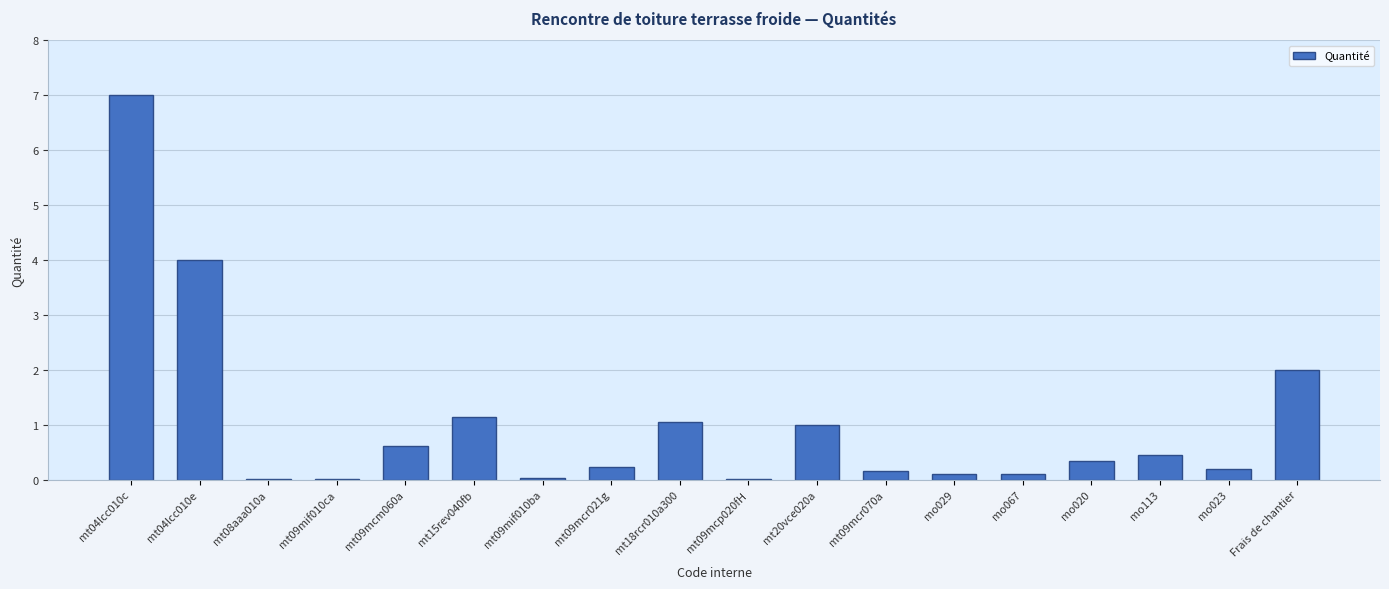

What is the sum of all values?

18.5